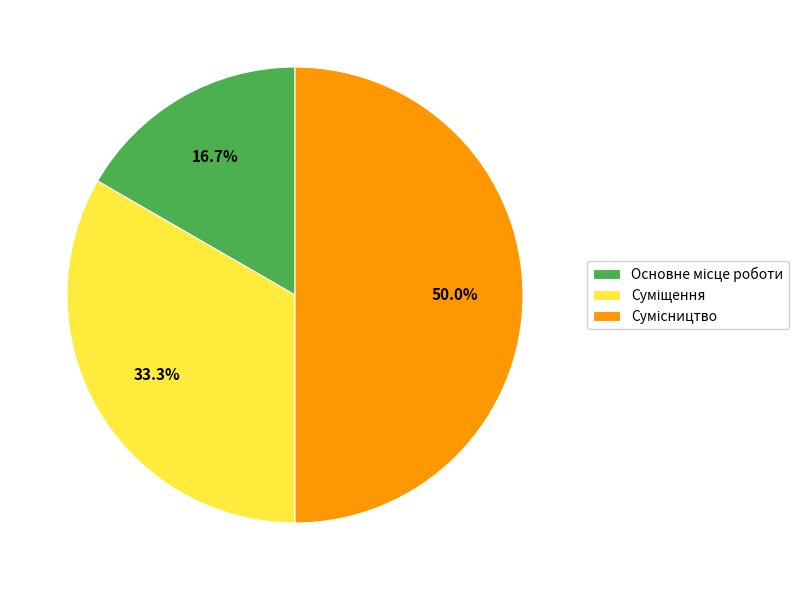

The Основне місце роботи slice represents 4% of the pie. True or false?

False